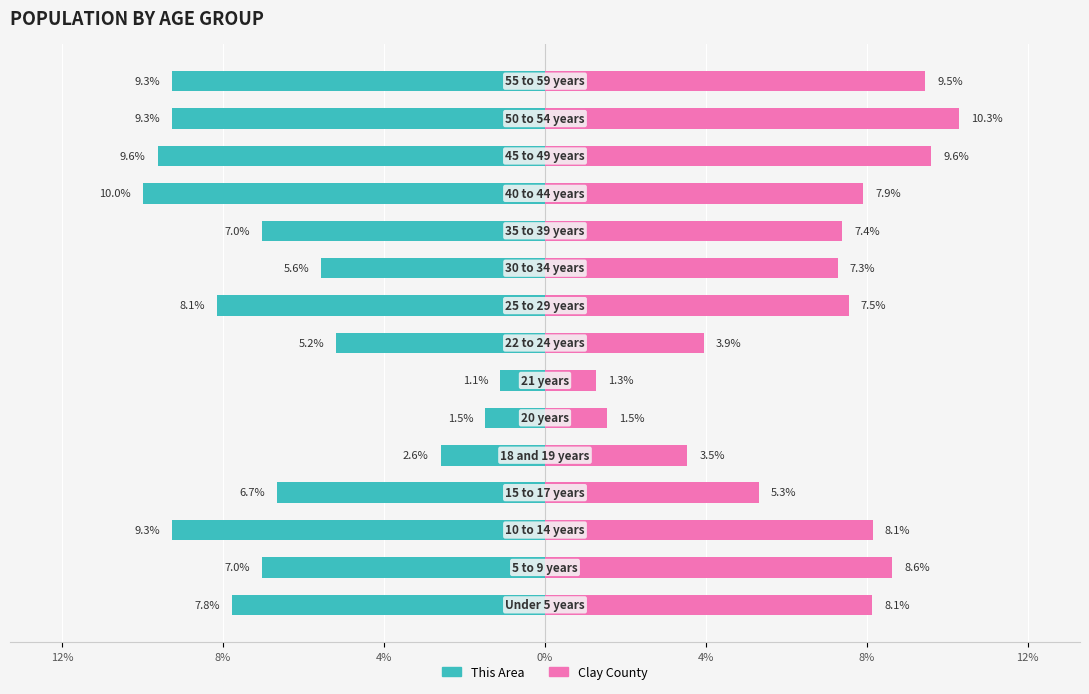

What is the difference between the maximum and minimum values in the Clay County series?

9.0